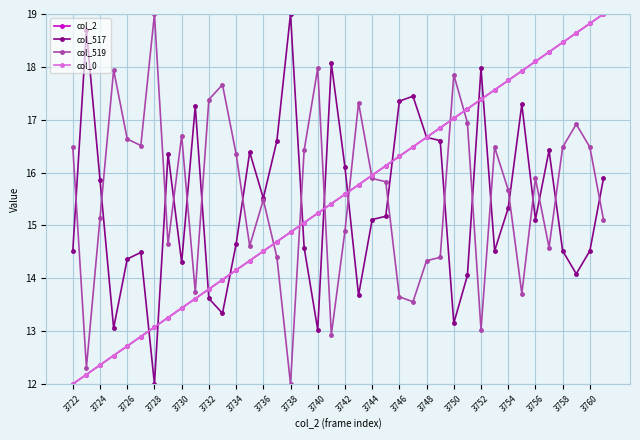

True or false: col_517 has more than 2 interior local peaks.

True